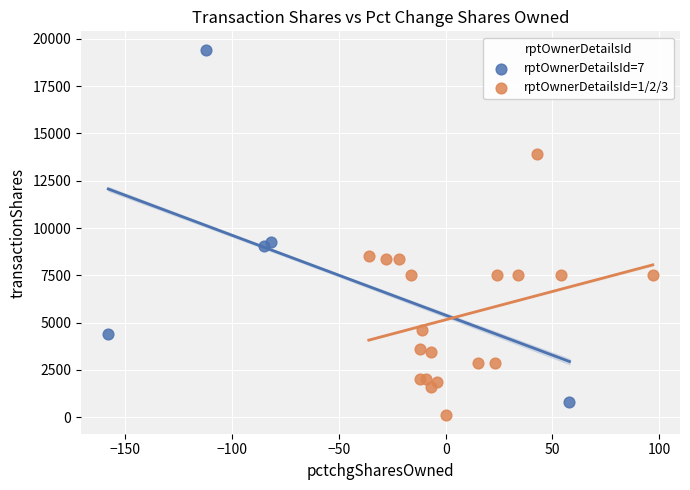

Which series has the widest spread of Y values?

rptOwnerDetailsId=7